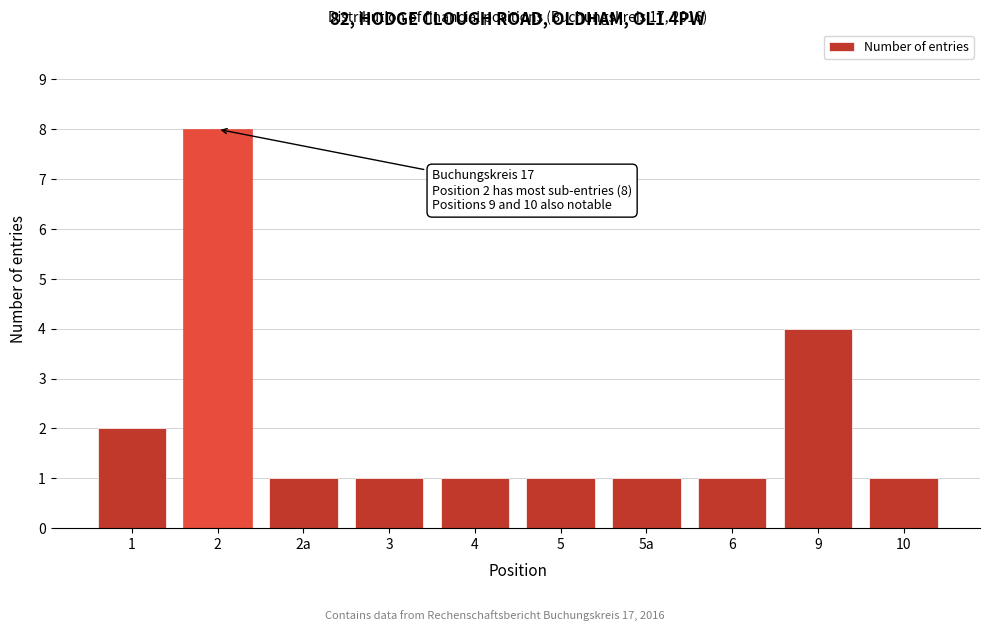

Reading left to right, list all the values displayed in this chart.

2	8	1	1	1	1	1	1	4	1